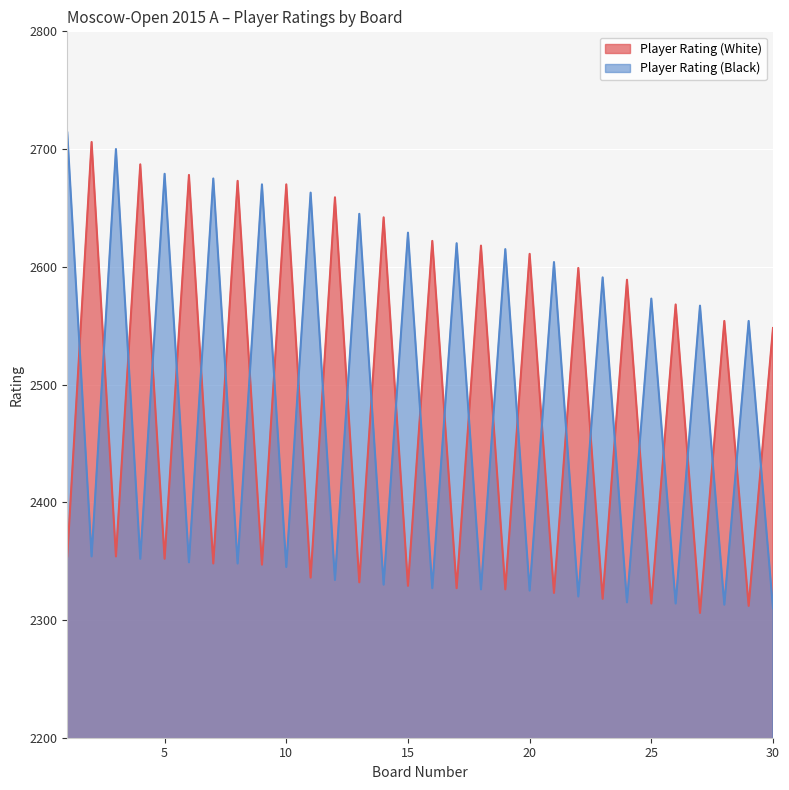

Which series has the largest total across all categories?

Player Rating (Black)